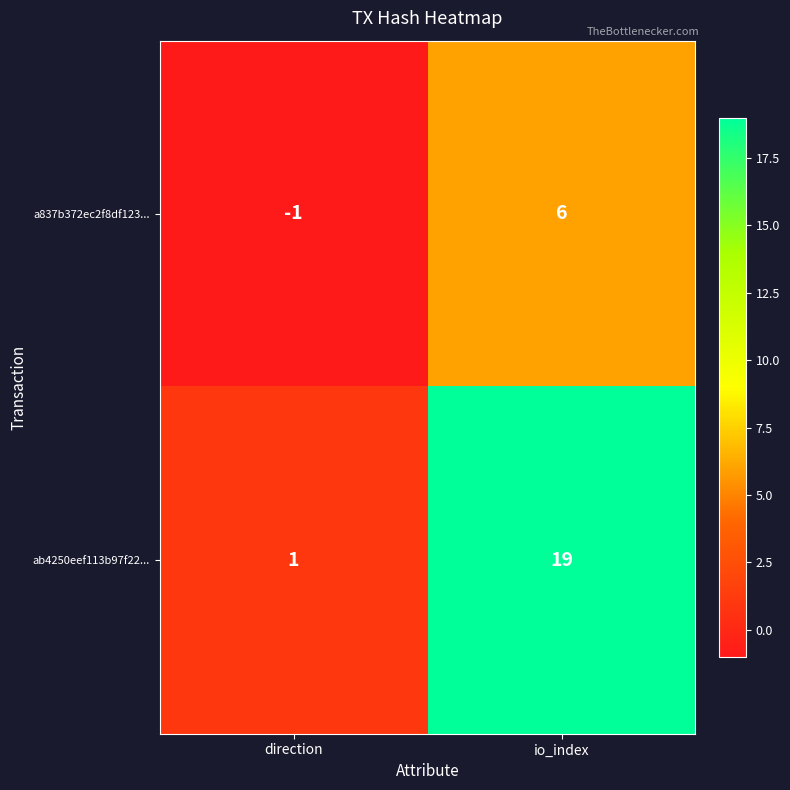

At how many categories does at least one series exceed 13?

1